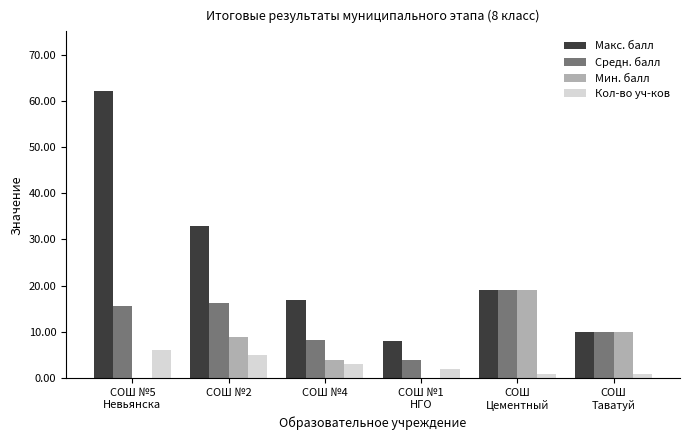

Reading right to left, transcribe all the data shown in this chart.

Макс. балл: 10.0	19.0	8.0	17.0	33.0	62.0
Средн. балл: 10.0	19.0	4.0	8.3	16.2	15.7
Мин. балл: 10.0	19.0	0.0	4.0	9.0	0.0
Кол-во уч-ков: 1.0	1.0	2.0	3.0	5.0	6.0